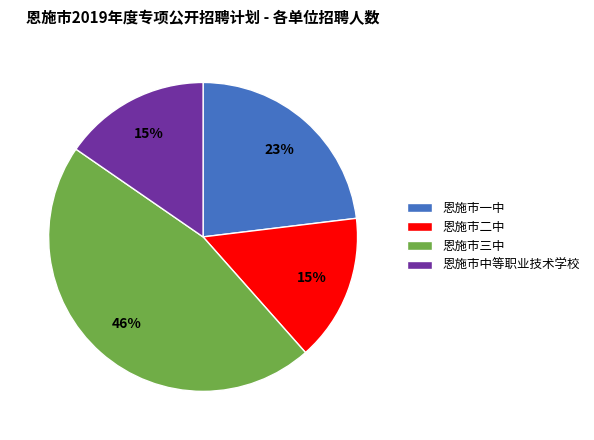

Approximately how many times larger is the value at 恩施市中等职业技术学校 compared to 恩施市二中?

1.0